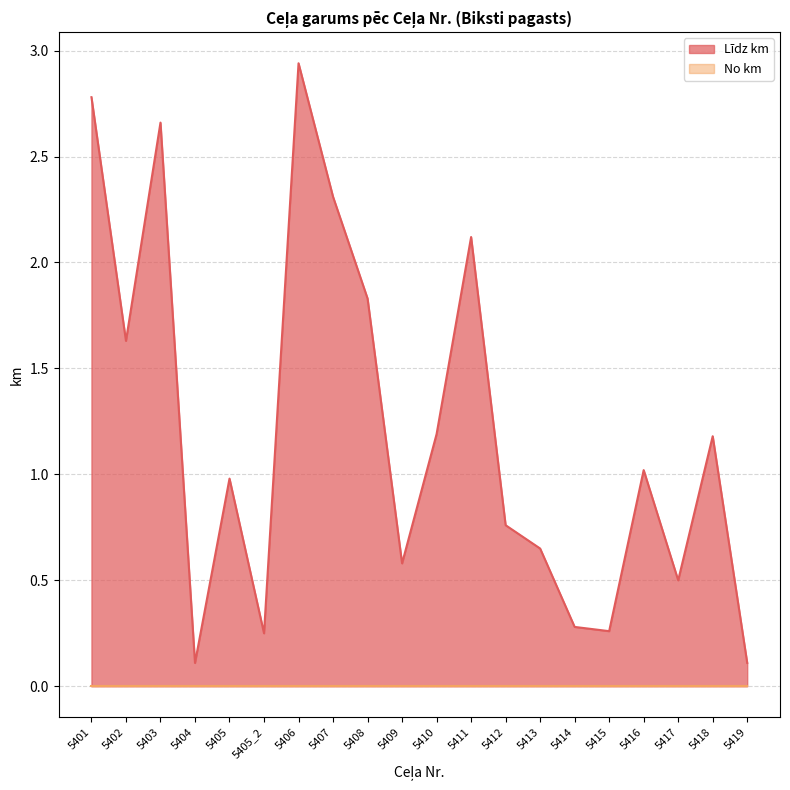

Approximately how many times larger is the value at 5403 compared to 5408?

1.5